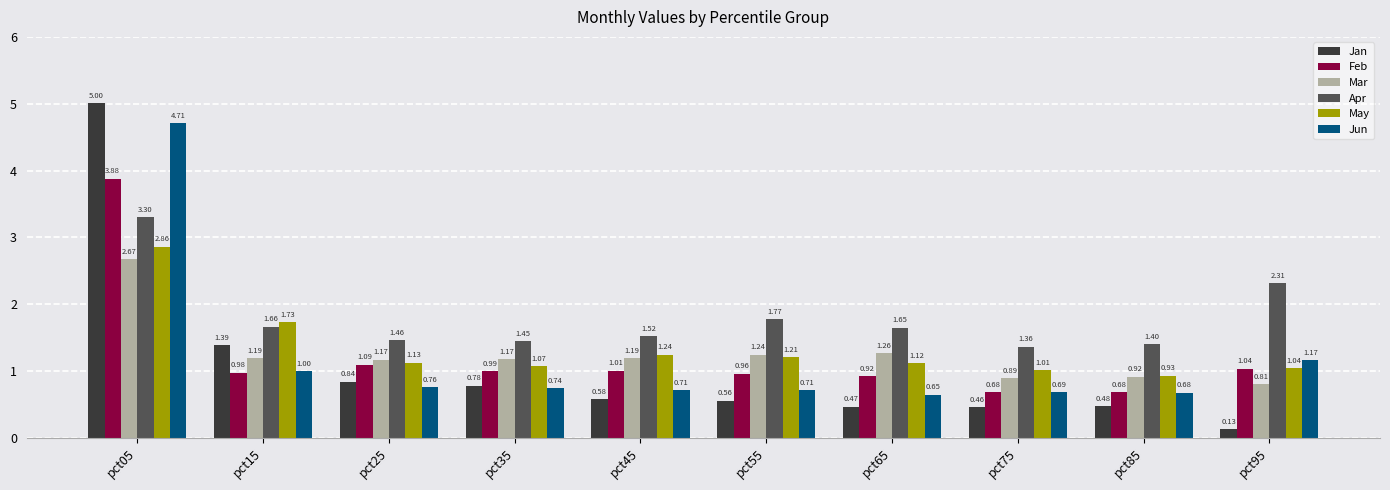

What are all the series names shown in the legend?

Jan, Feb, Mar, Apr, May, Jun